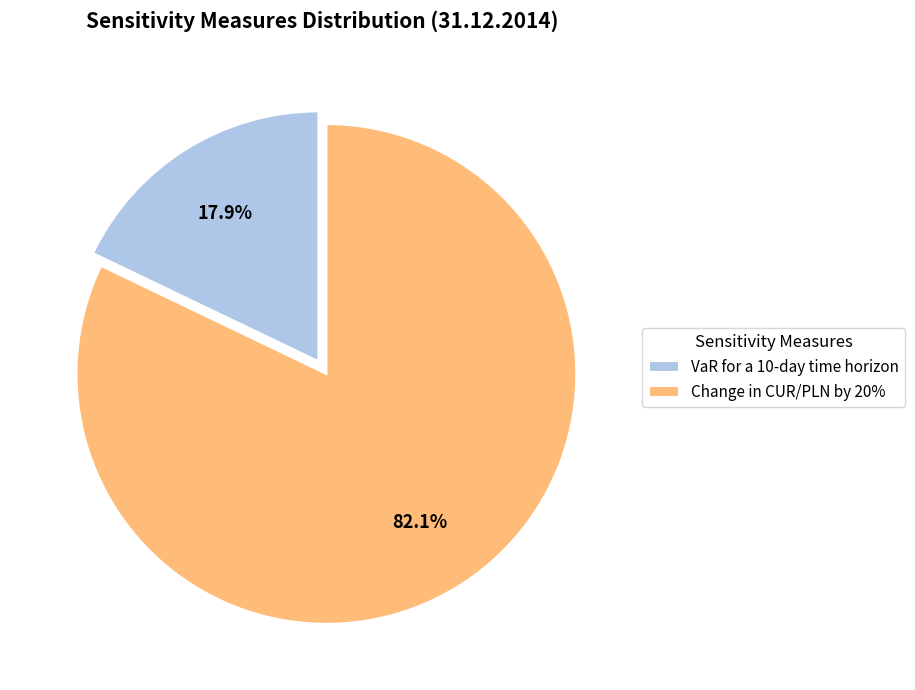

Which slice is the smallest?

VaR for a 10-day time horizon